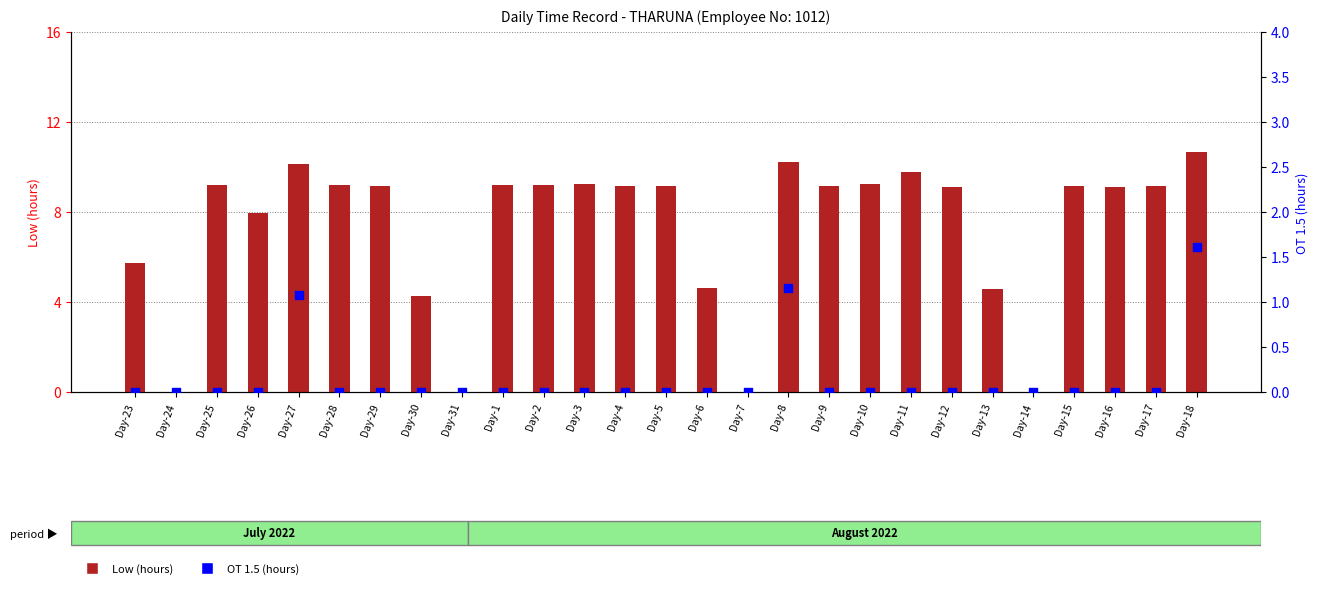

At how many categories does at least one series exceed 4?

23